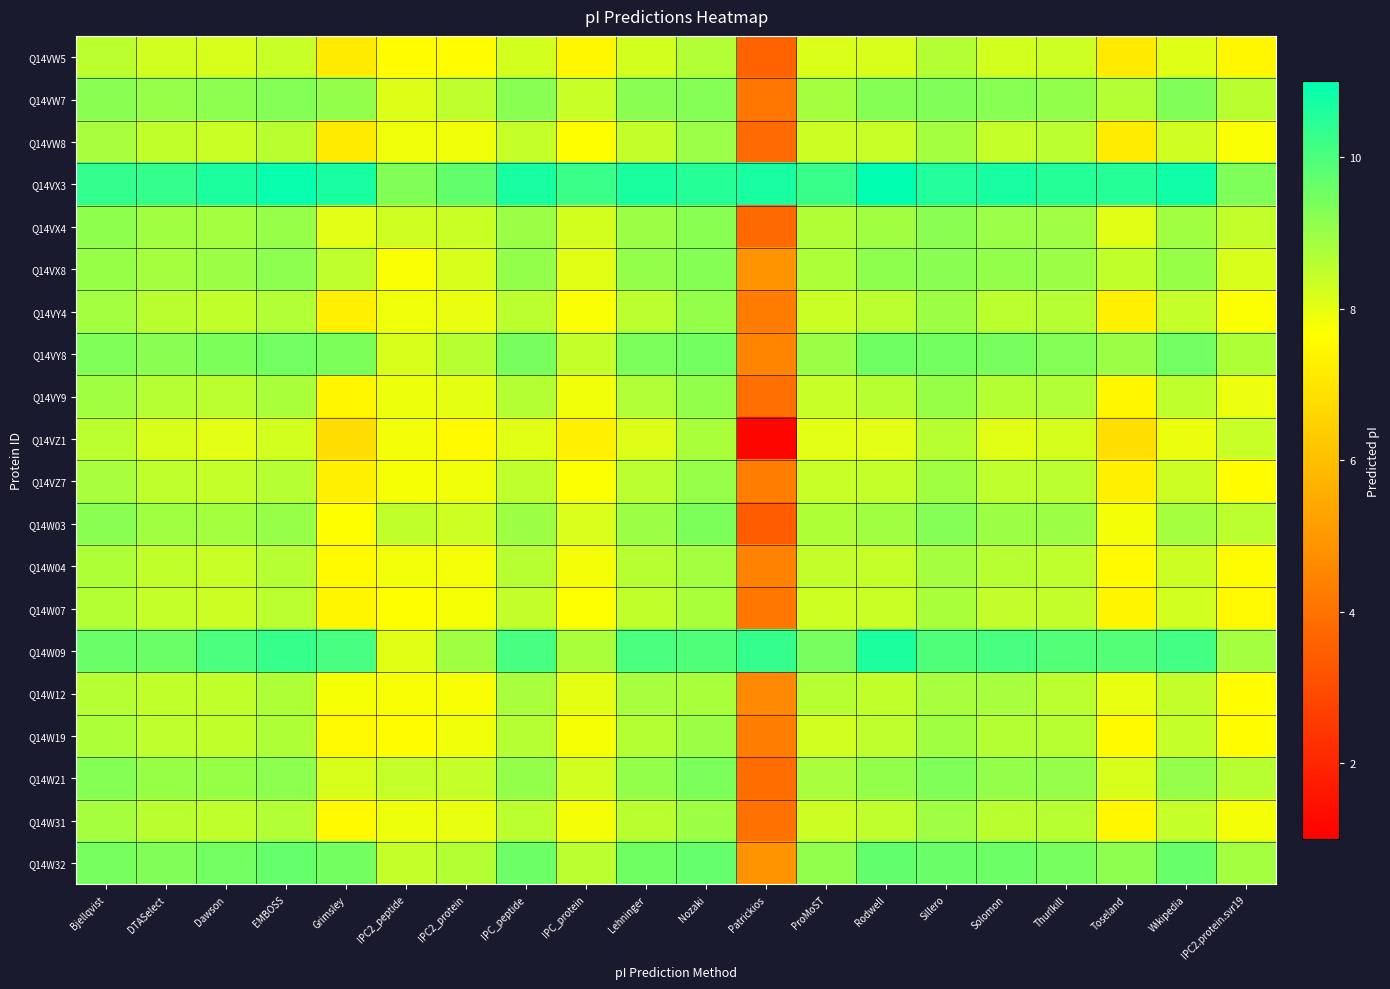

How many distinct data groups are displayed?

20